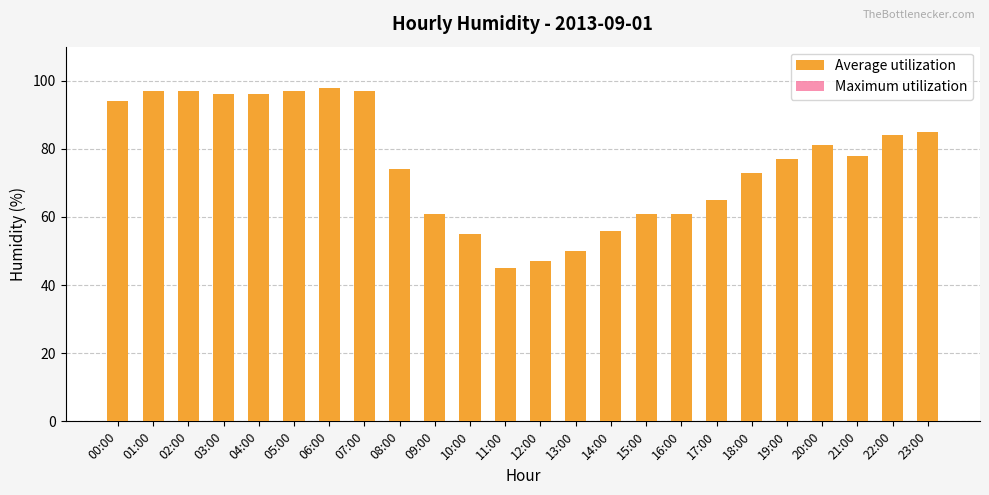

Which series has the largest total across all categories?

Average utilization